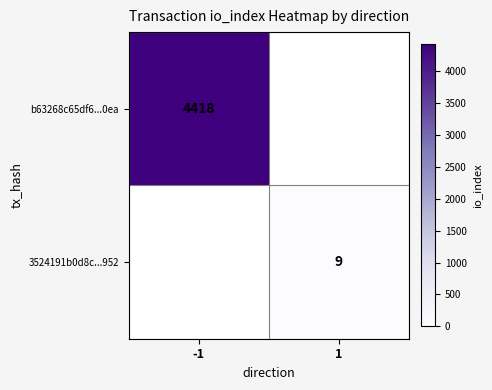

The b63268c65df6...0ea series shows 4418 at -1. True or false?

True